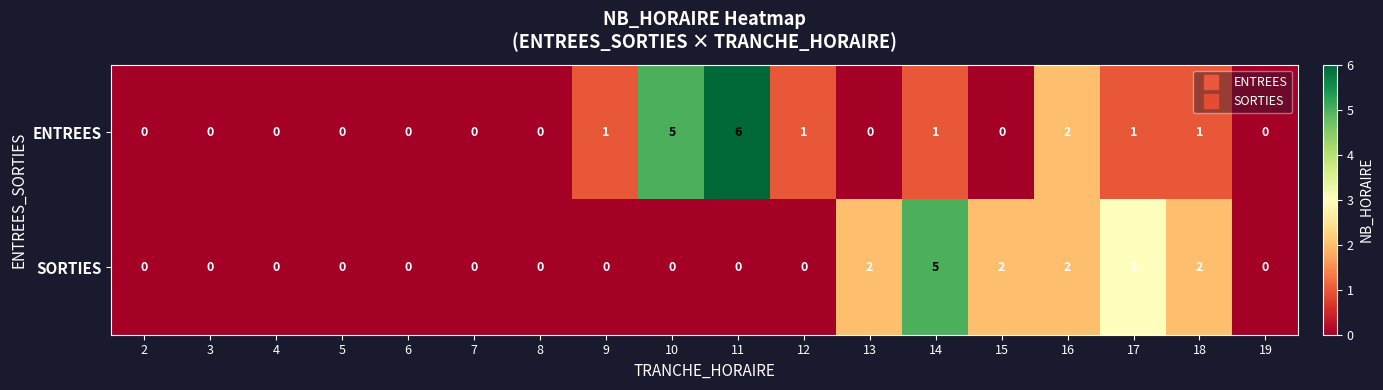

What is the greatest value displayed?

6